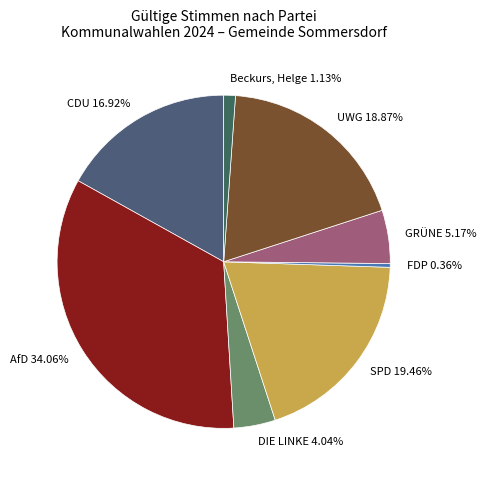

Combined, what portion of the pie is CDU and Beckurs, Helge?

18.0%